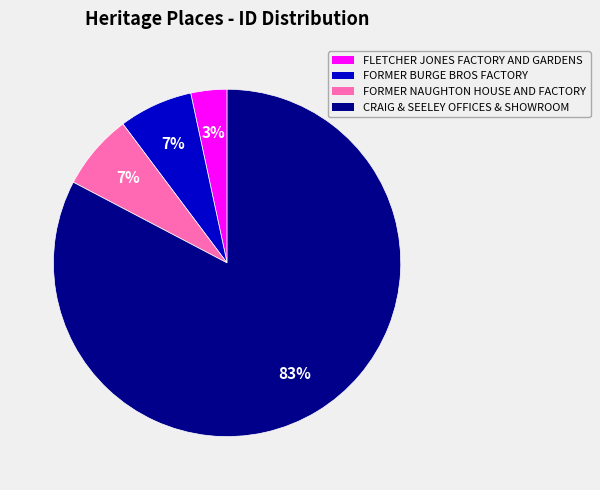

True or false: FORMER NAUGHTON HOUSE AND FACTORY accounts for 1% of the total.

False